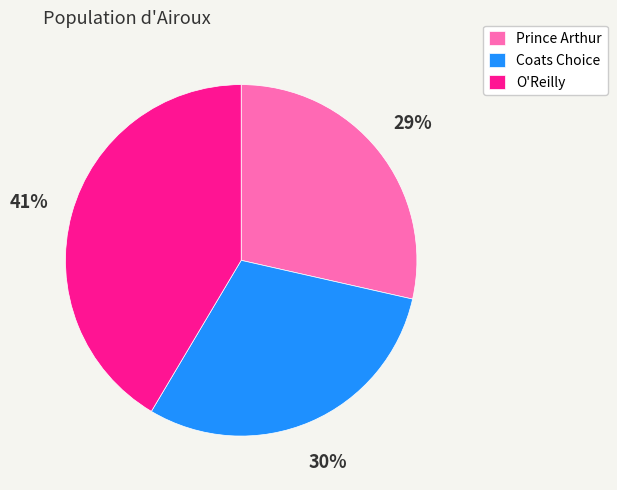

Is there any slice that represents more than half of the pie?

No